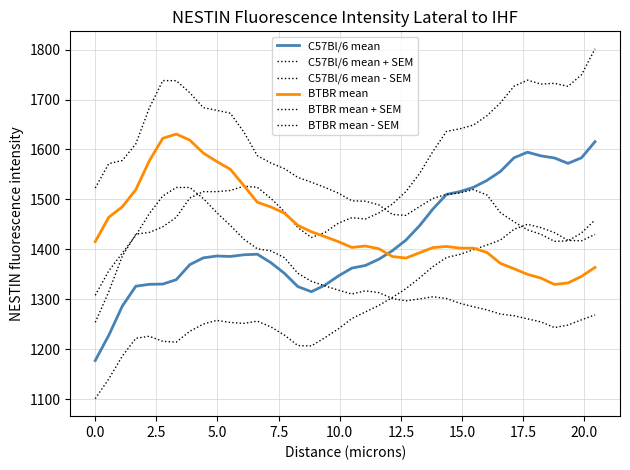

True or false: C57Bl/6 mean + SEM has more than 0 points higher than both neighbors.

True